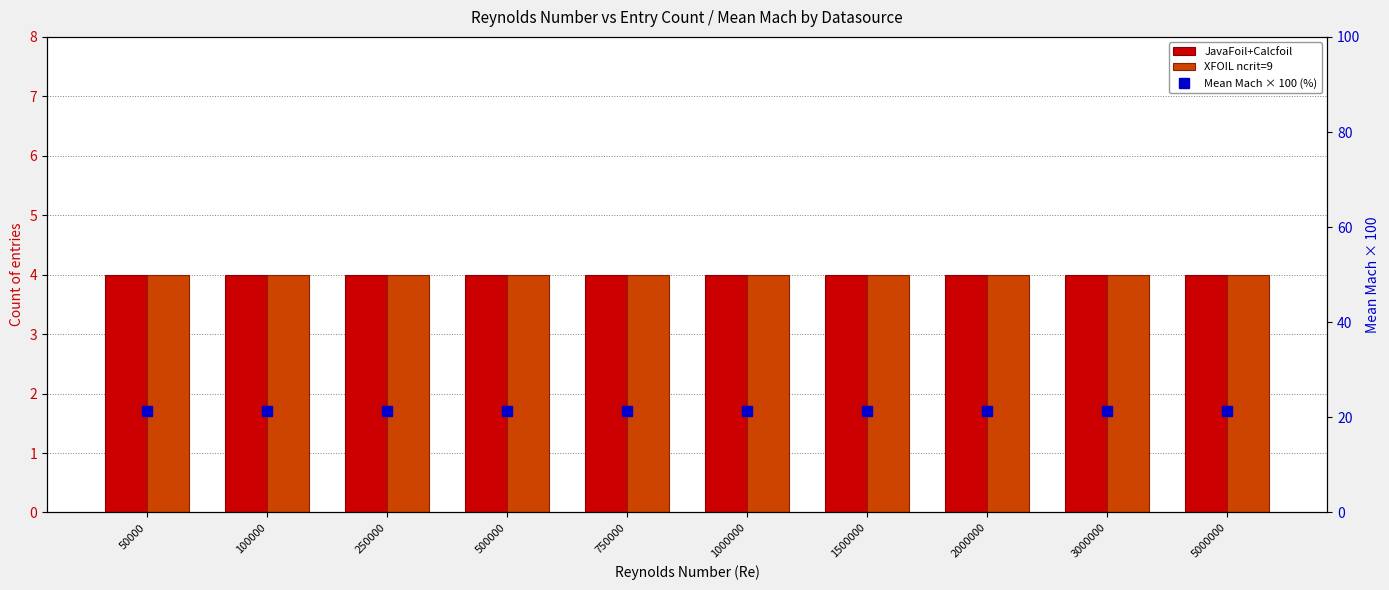

At which label does XFOIL ncrit=9 reach its peak?

50000